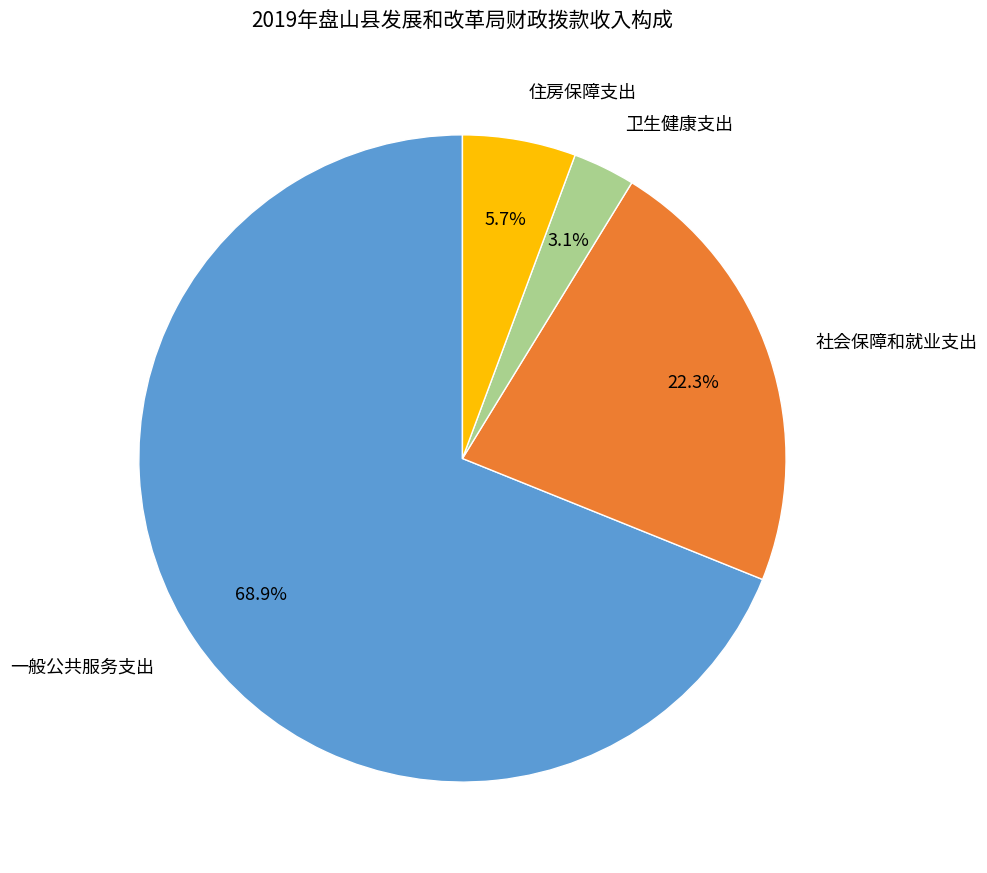

Combined, what portion of the pie is 一般公共服务支出 and 住房保障支出?

74.6%